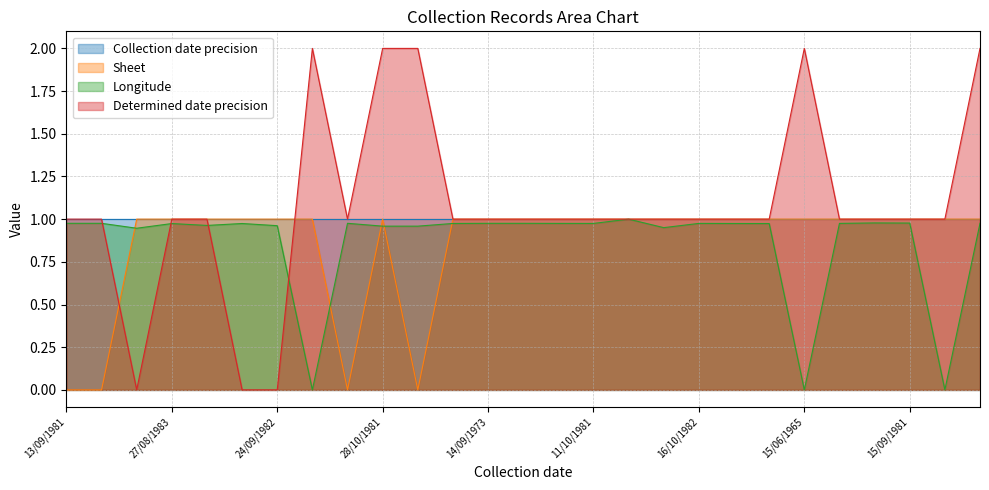

True or false: Longitude and Sheet intersect in this chart.

True